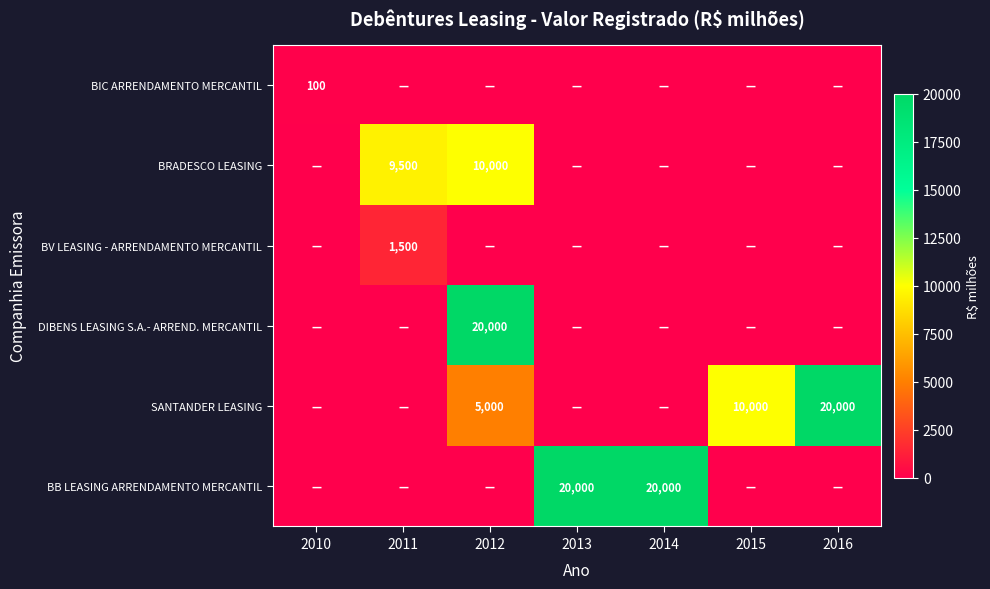

Which has a higher value, 2014 or 2010?

2010